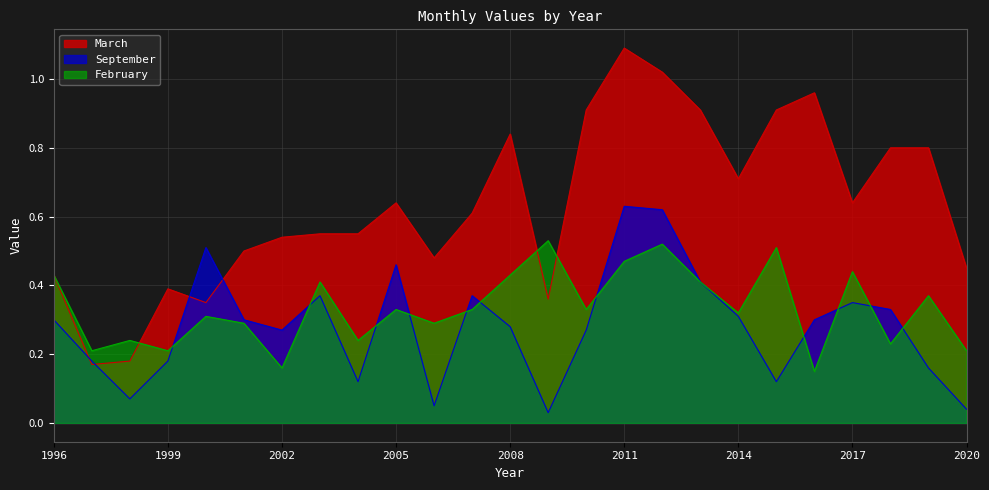

What is the maximum value shown in the chart?

1.1